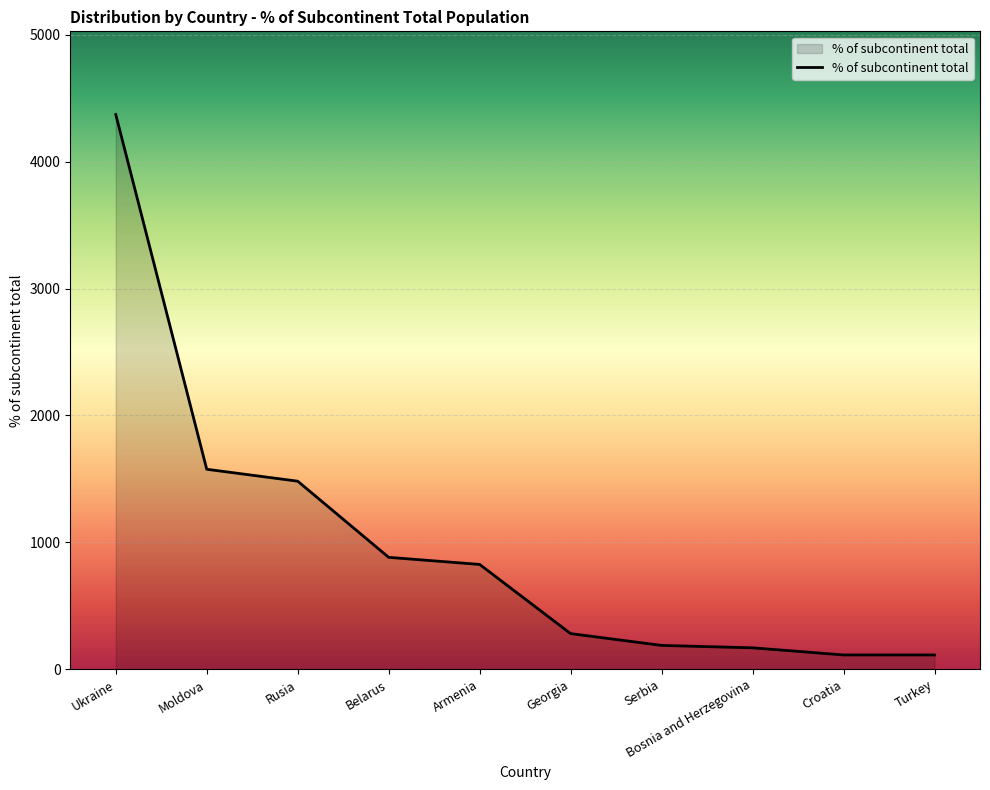

True or false: the data shows 113 at Croatia.

True